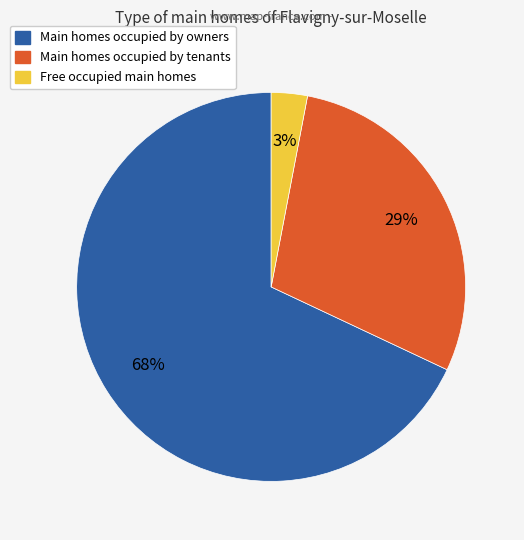

Does any single category account for the majority?

Yes